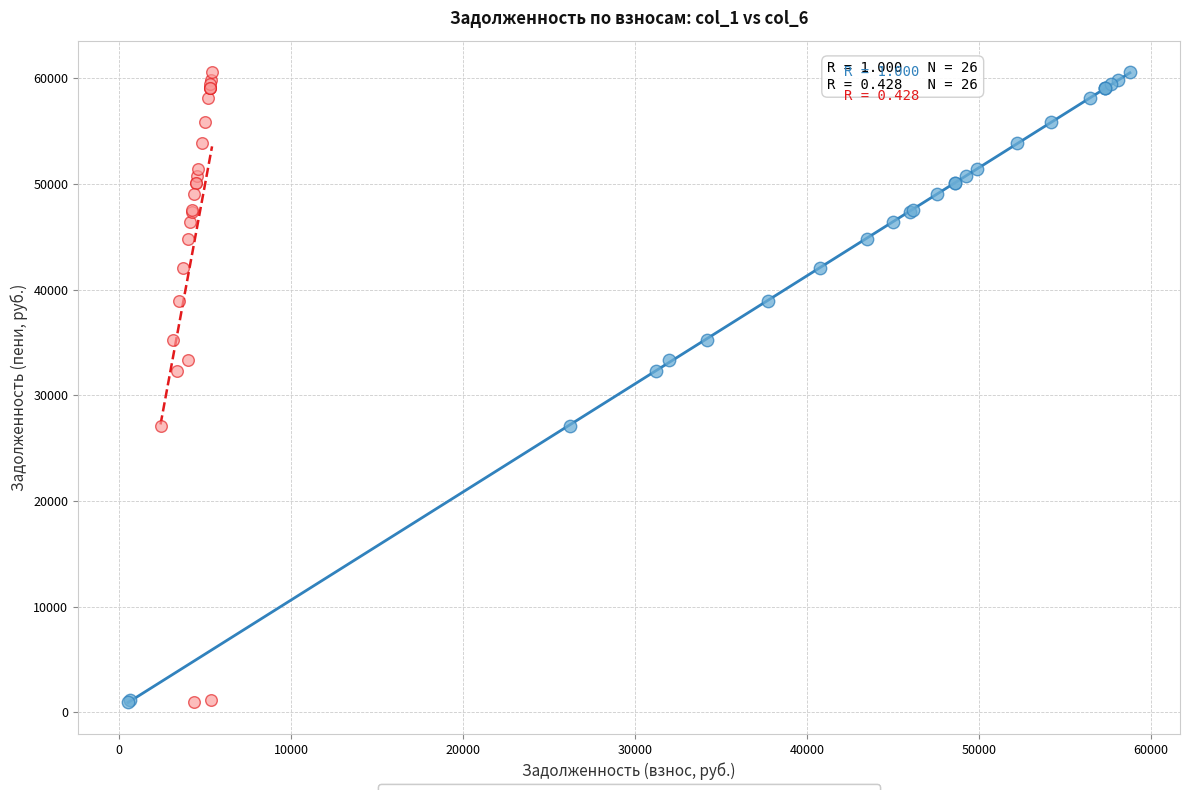

What are all the series names shown in the legend?

задолженность (col_1 vs col_6), начислено (col_3 vs col_6)